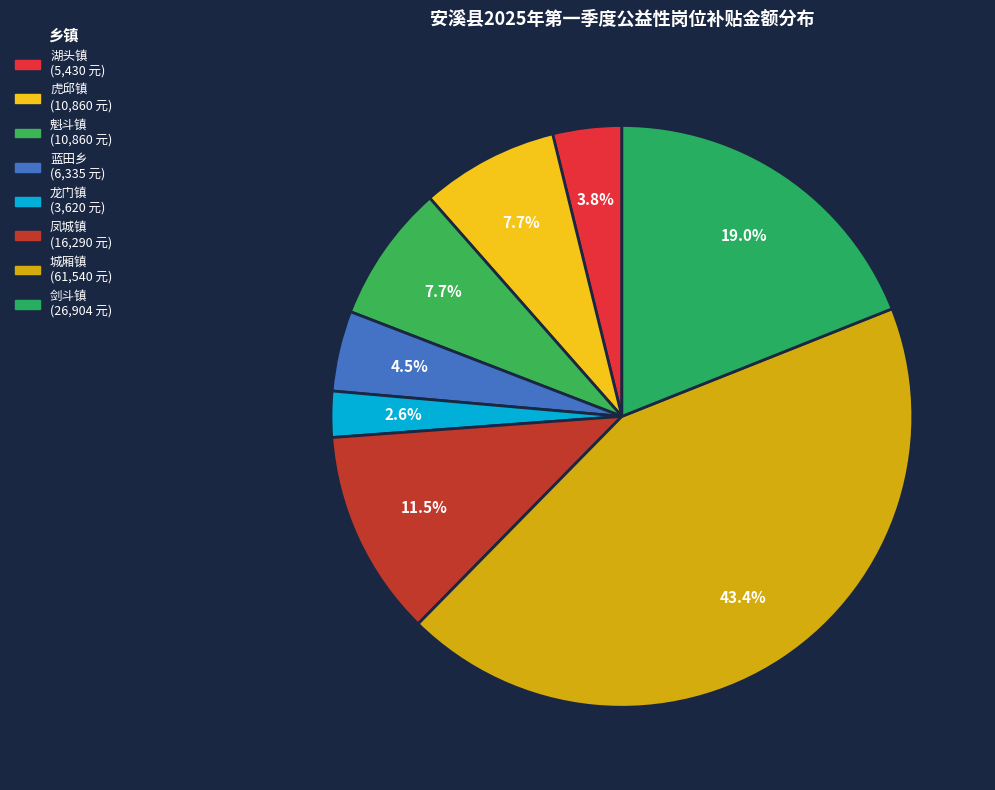

Does 湖头镇 represent more than half of the total?

No